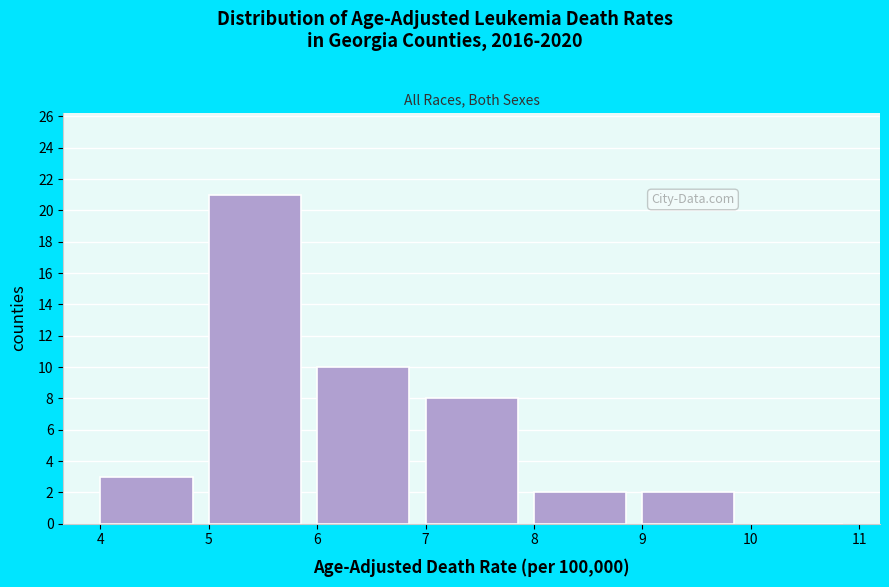

What is the height of the bar covering 5 to 6 on the x-axis? The values are not printed on the chart, so give them approximately, as read against the axis.

21